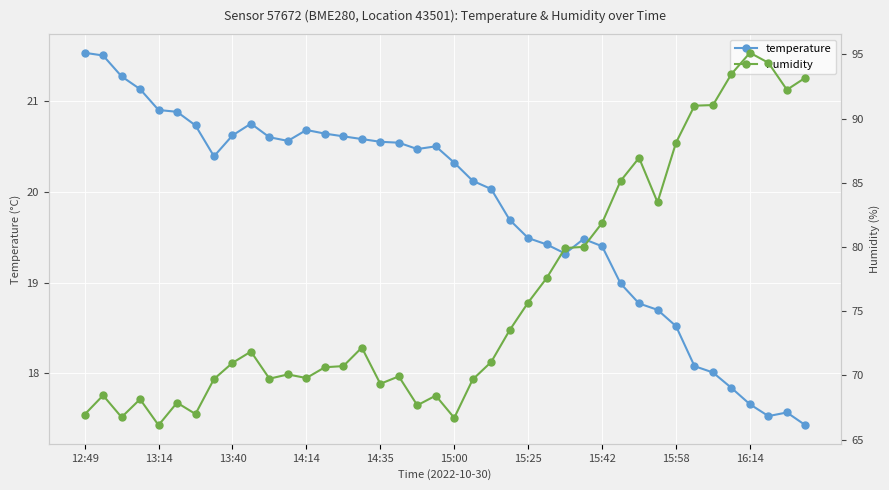

True or false: humidity and temperature cross at least once.

False